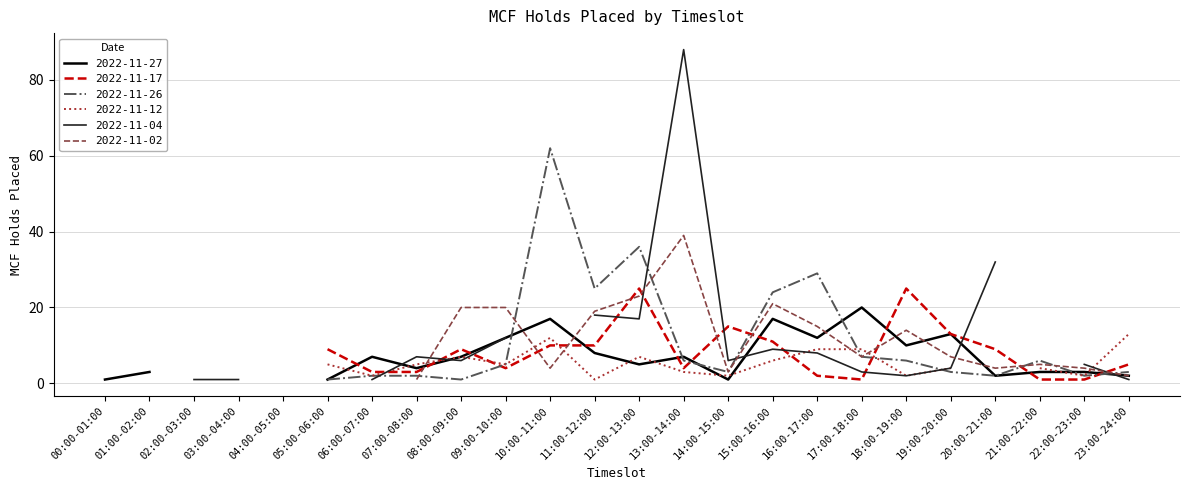

At which category does 2022-11-04 reach its first local peak?

07:00-08:00